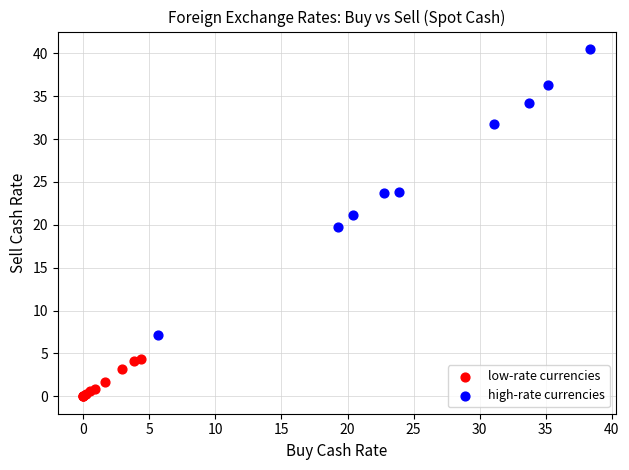

Which series has the largest Y range (max minus min)?

high-rate currencies